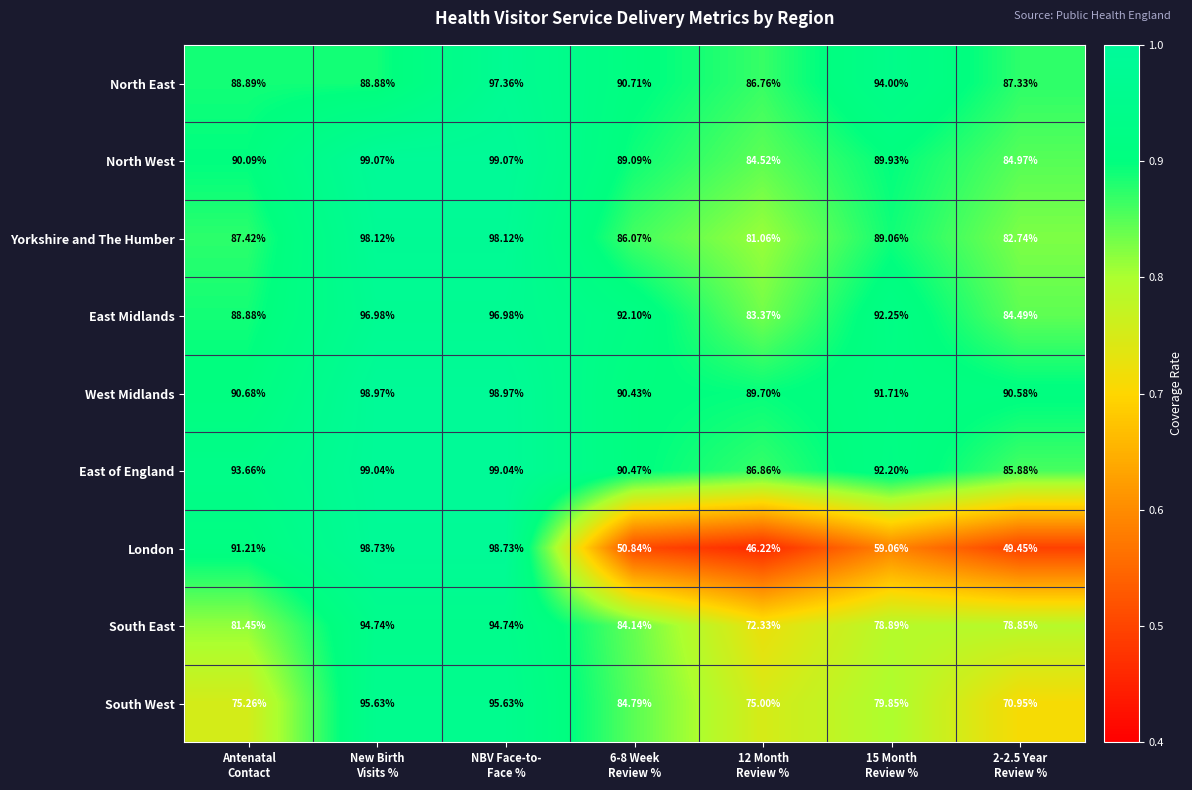

Which series changed the most between NBV Face-to-
Face % and 6-8 Week
Review %?

London